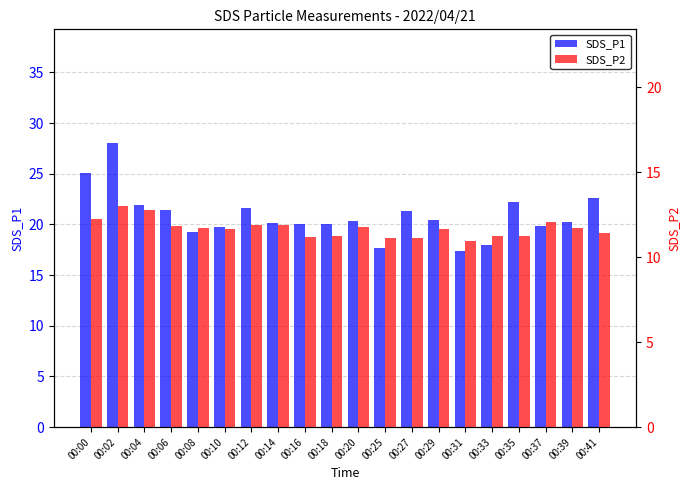

List the labels in order of SDS_P1 value, largest first.

00:02, 00:00, 00:41, 00:35, 00:04, 00:12, 00:06, 00:27, 00:29, 00:20, 00:39, 00:14, 00:18, 00:16, 00:37, 00:10, 00:08, 00:33, 00:25, 00:31